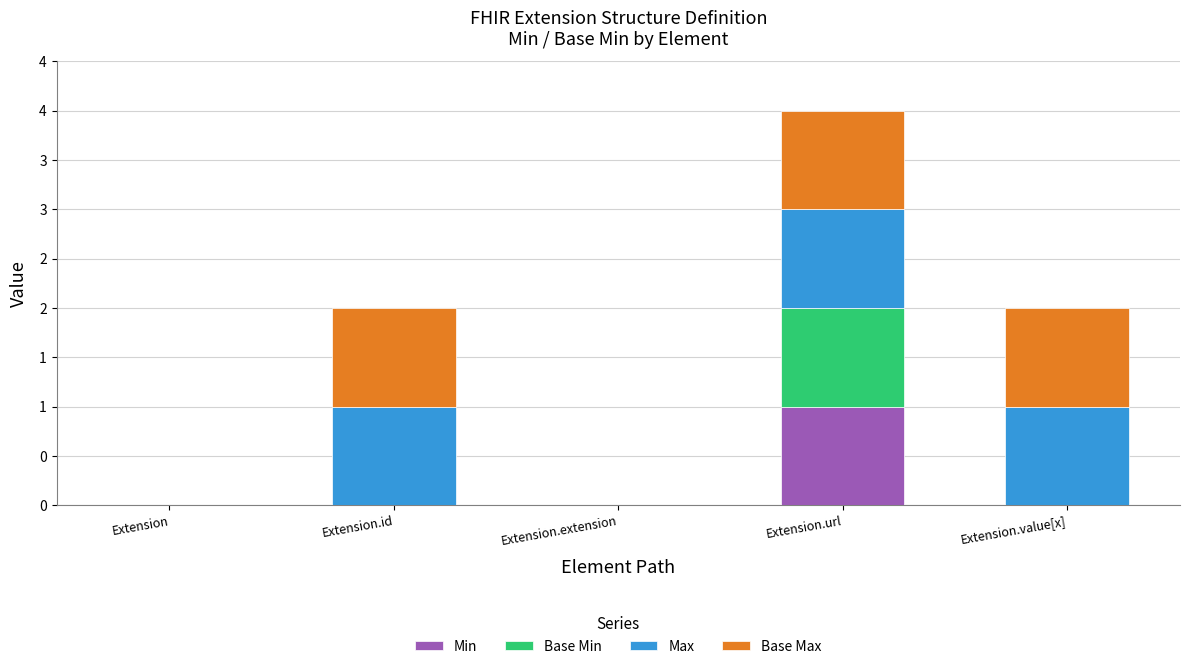

Does the chart contain stacked bars?

Yes